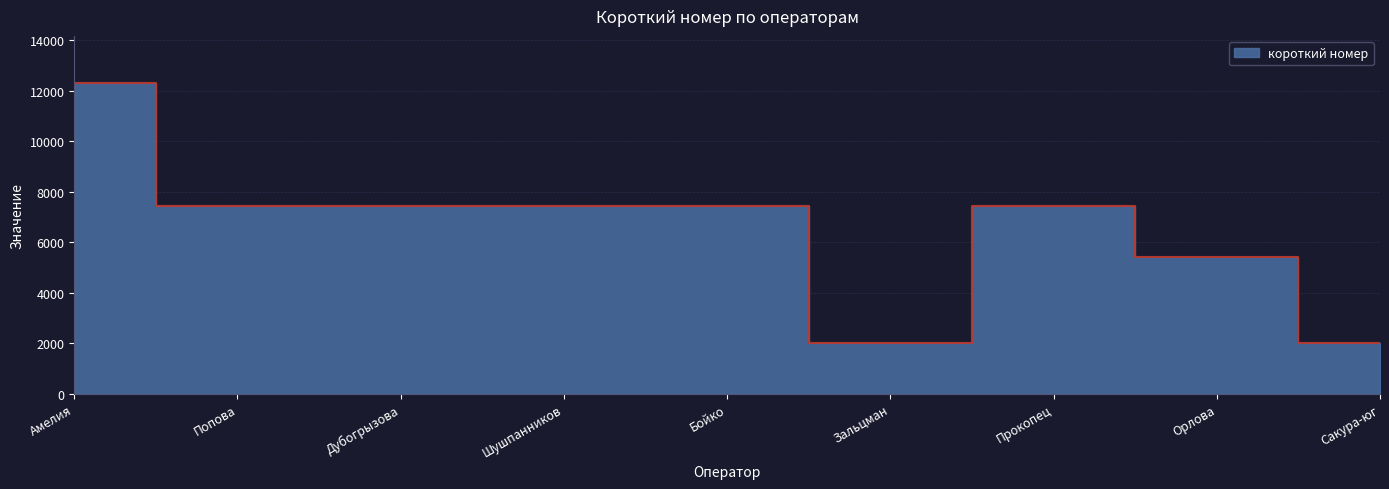

How many lines are shown in the chart?

1